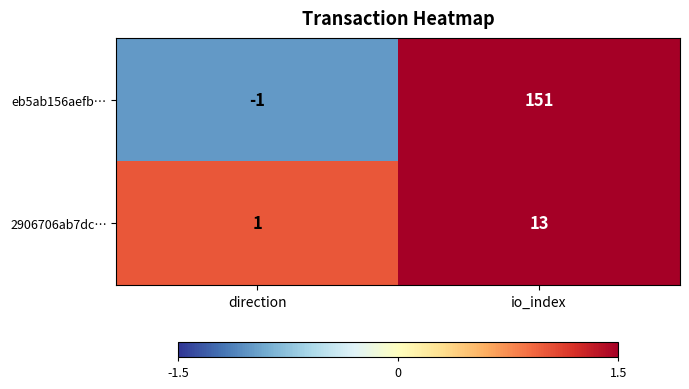

Is the value of eb5ab156aefb… at io_index greater than the value of 2906706ab7dc… at direction?

Yes